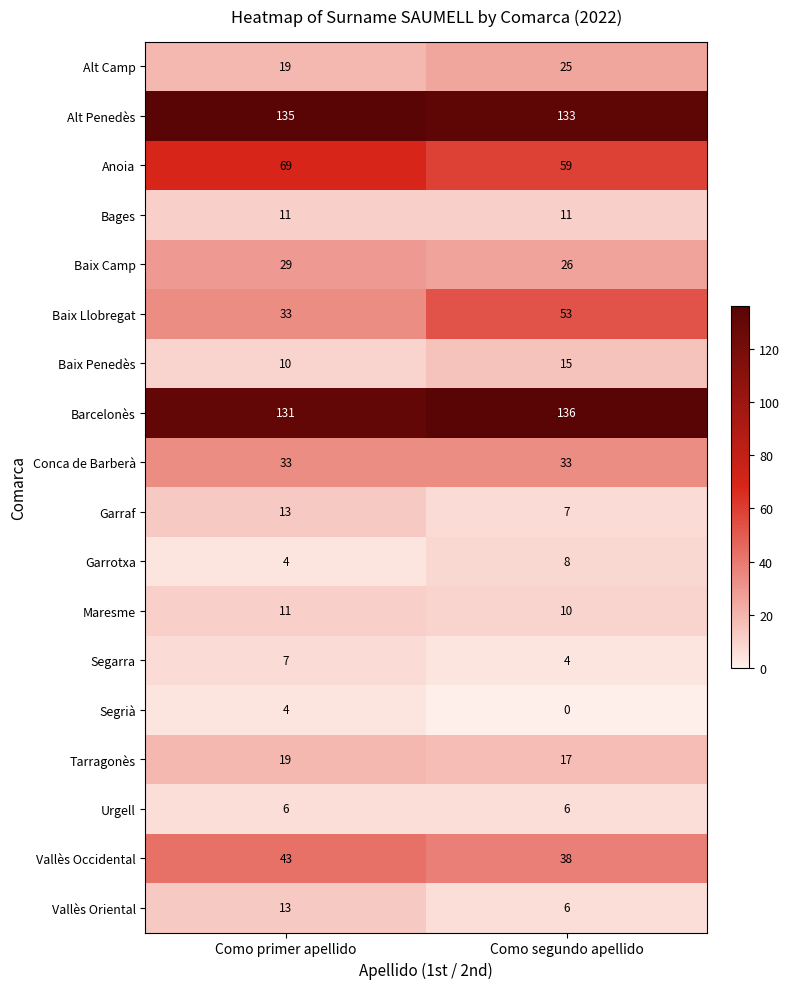

What value does the Baix Camp series have at Como segundo apellido?

26